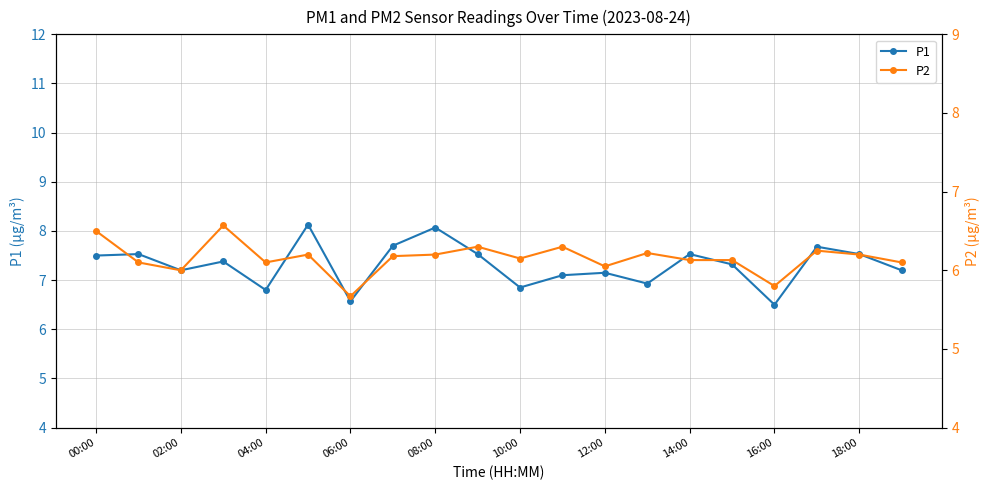

True or false: P2 and P1 cross at least once.

False